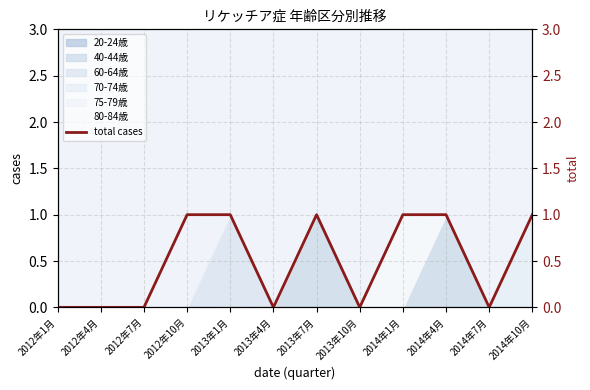

True or false: the data shows 0 at 2014年7月.

False